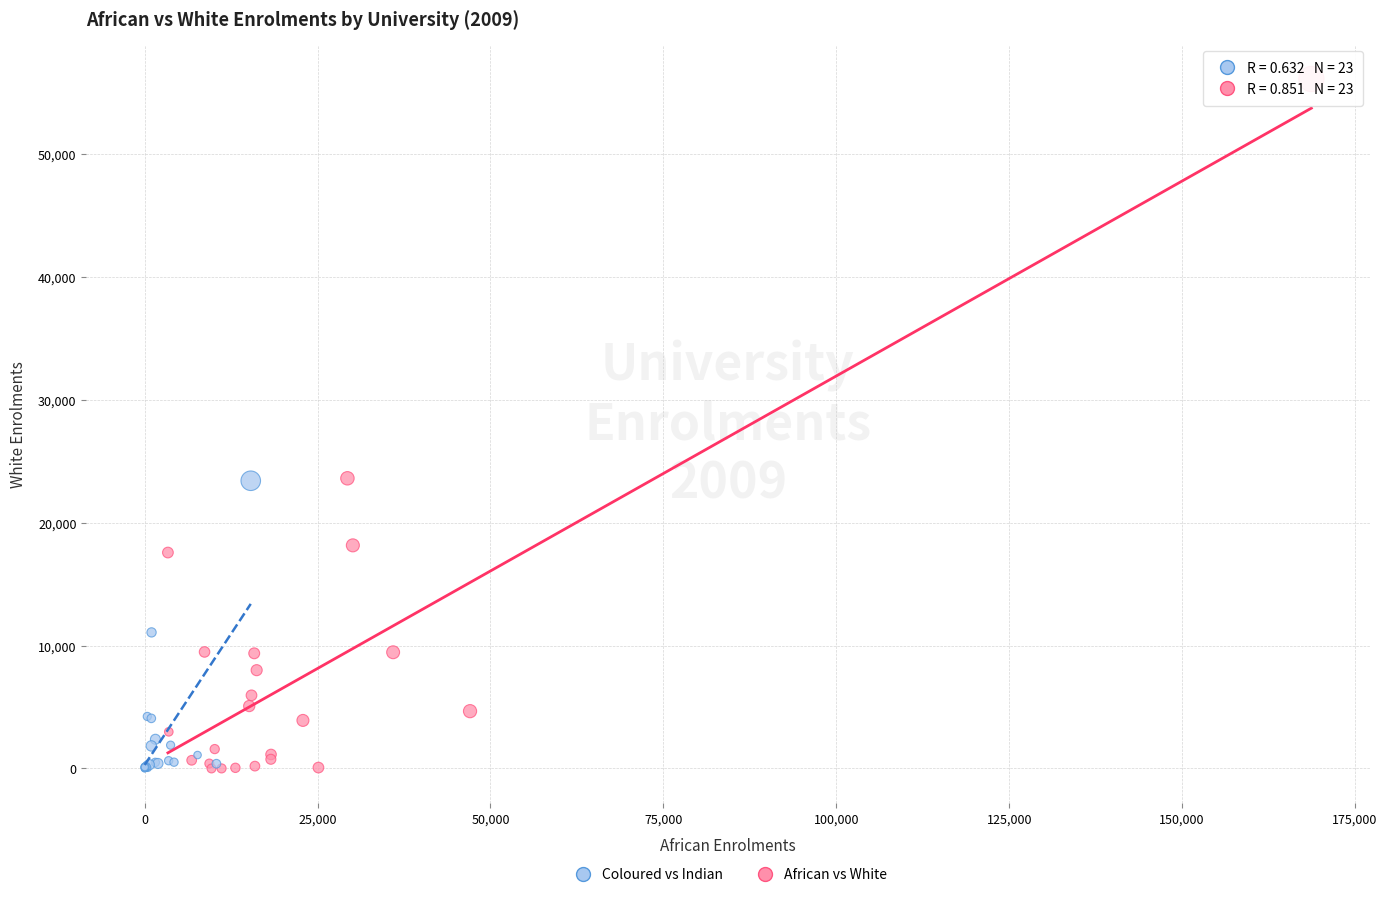

Which series has the widest spread of Y values?

African vs White